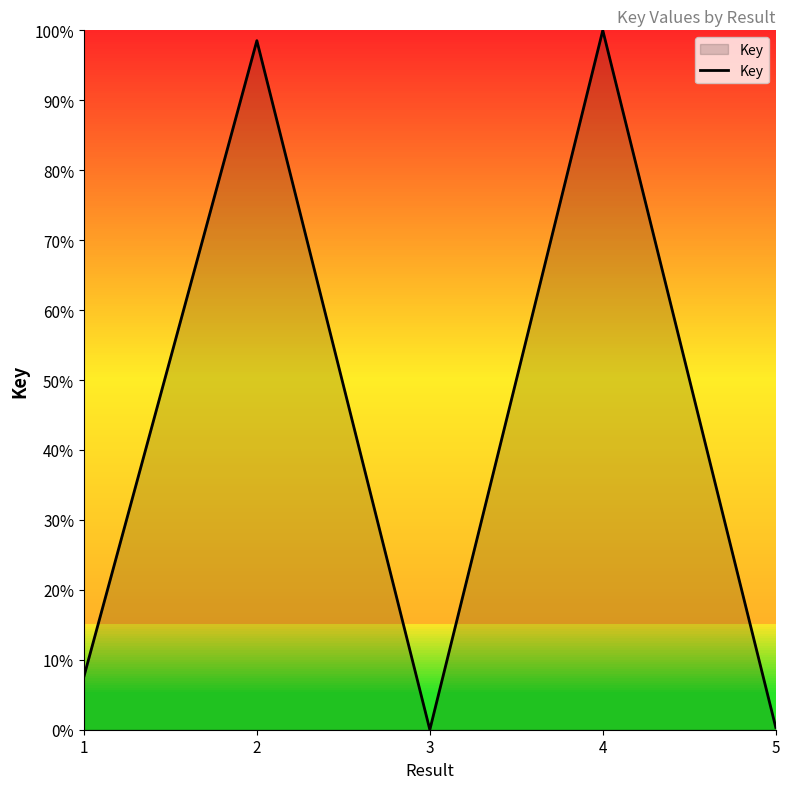

What is the maximum value shown in the chart?

100.0